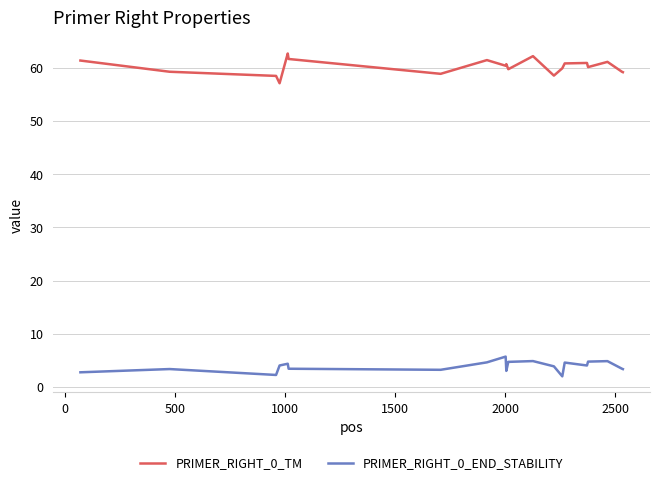

Which series has the largest total across all categories?

PRIMER_RIGHT_0_TM